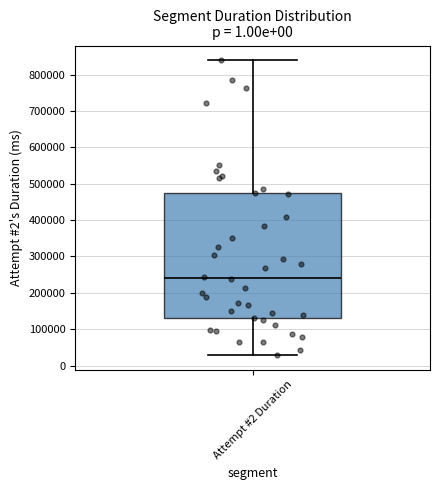

Where does the upper whisker of the box for Attempt #2 Duration end on the y-axis? The values are not printed on the chart, so give them approximately, as read against the axis.

840000